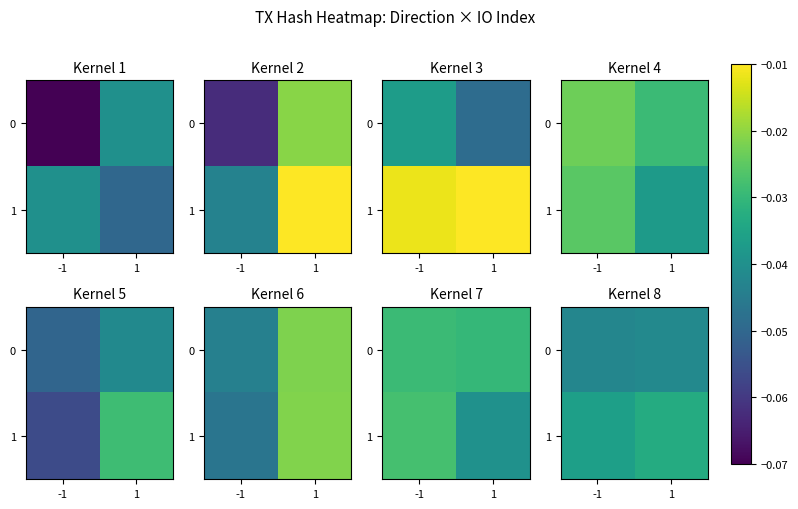

Is the value of 1 at 1 greater than the value of 0 at -1?

Yes